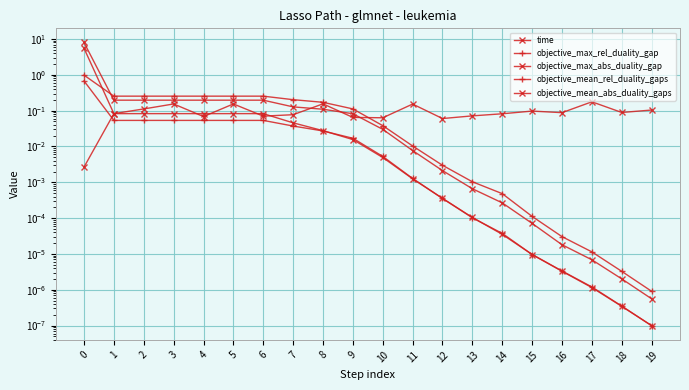

List the labels in order of objective_mean_rel_duality_gaps value, largest first.

0, 1, 2, 3, 4, 5, 6, 7, 8, 9, 10, 11, 12, 13, 14, 15, 16, 17, 18, 19